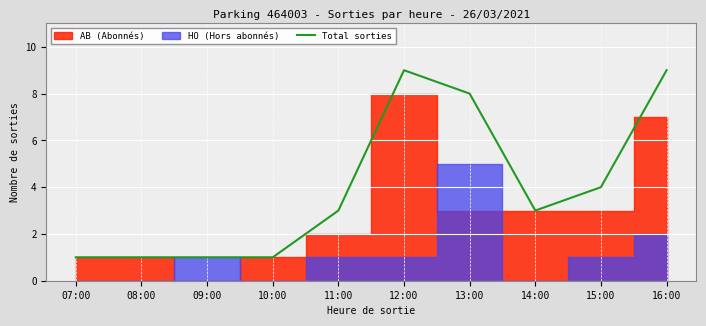

How many values are below 3?

4